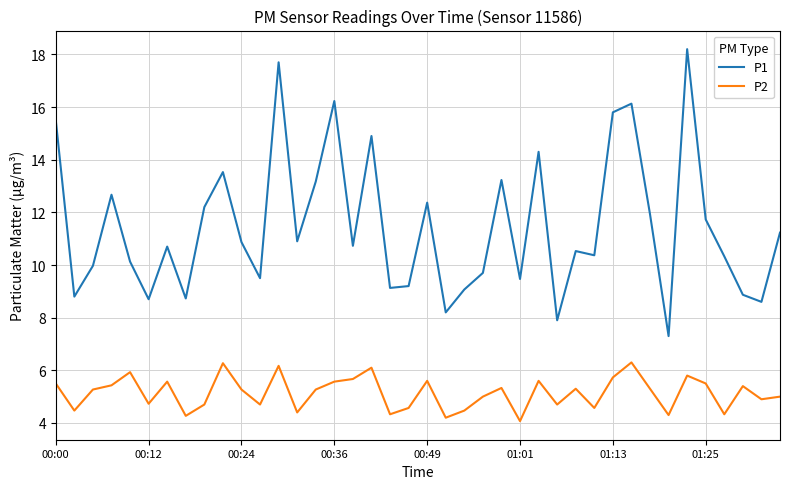

What is the difference between the maximum and minimum values in the P1 series?

10.9